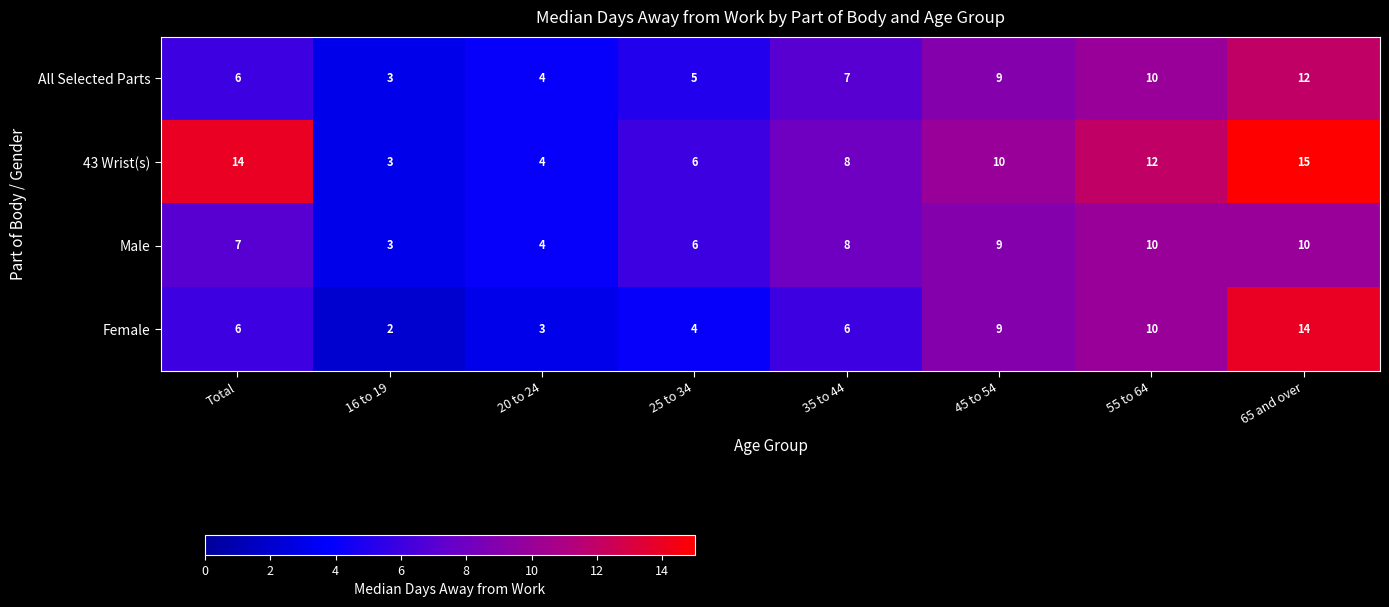

Which category has the lowest value in the Female series?

16 to 19